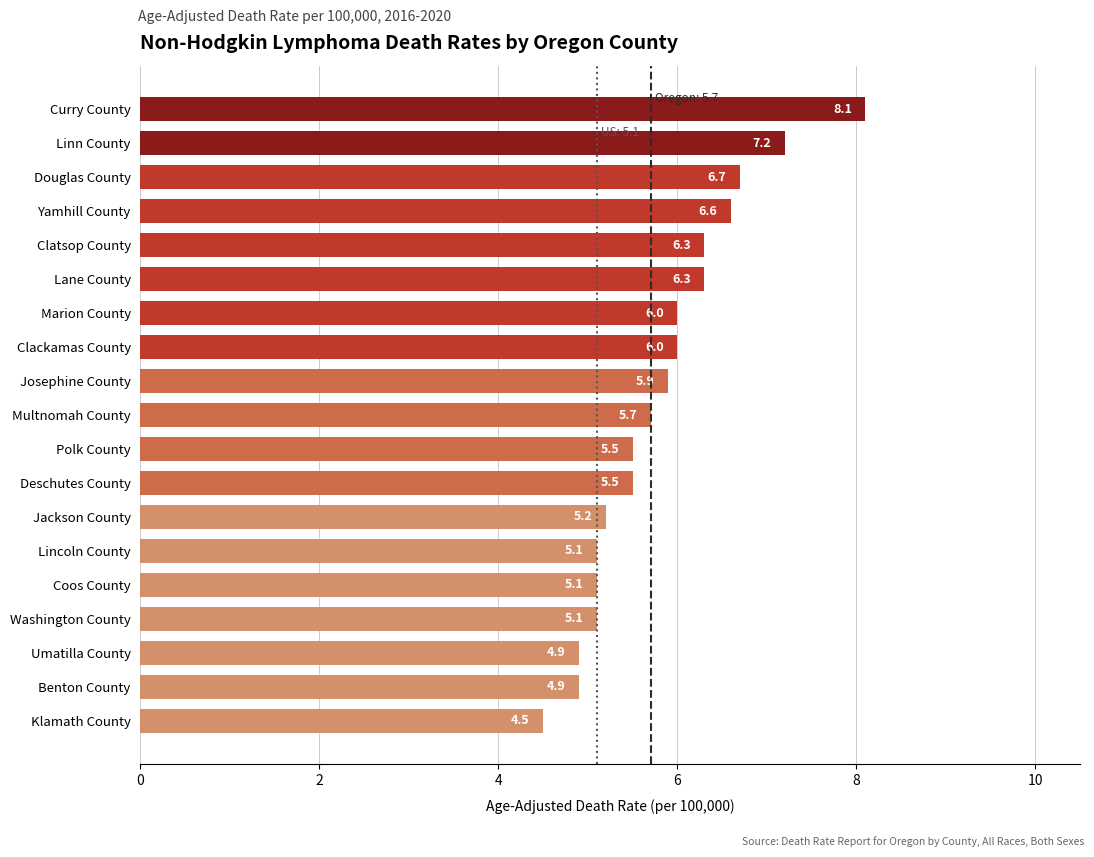

Does the chart contain any negative values?

No